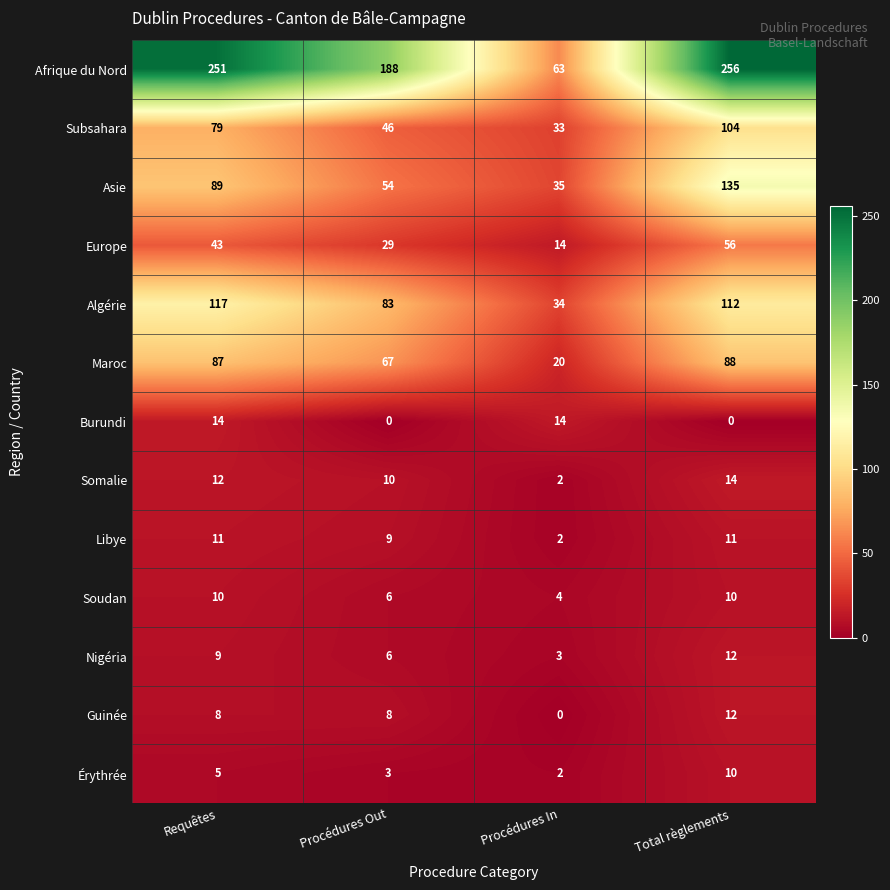

List the labels in order of Érythrée value, smallest first.

Procédures In, Procédures Out, Requêtes, Total règlements